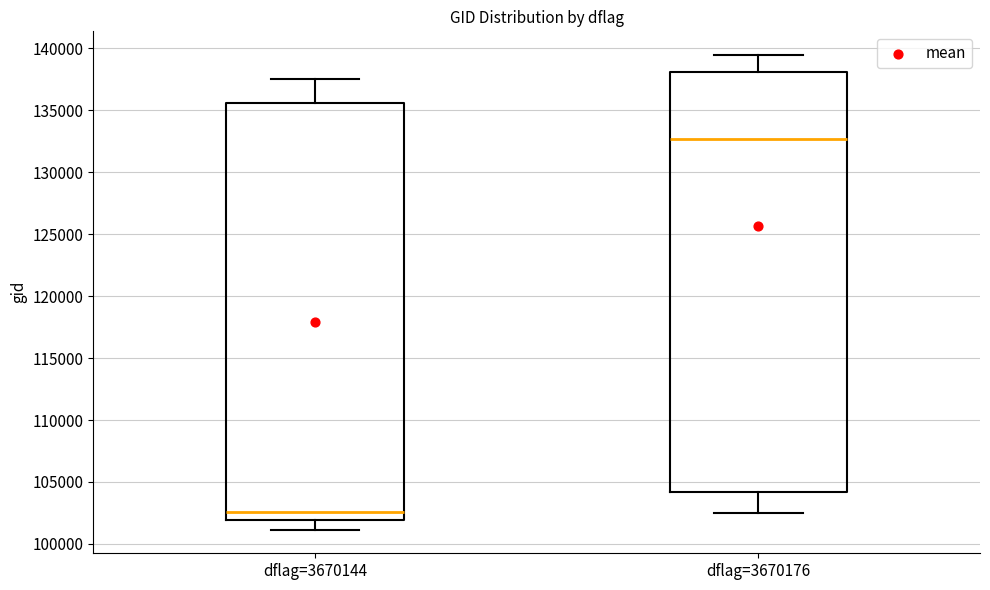

Reading left to right, read every box against the y-axis: the position of its median line, the range the box covers, and the ends of its whiskers. The values are not printed on the chart, so give them approximately, as read against the axis.

dflag=3670144: median 102500, box 102000 to 135500, whiskers 101000 to 137500
dflag=3670176: median 132500, box 104000 to 138000, whiskers 102500 to 139500